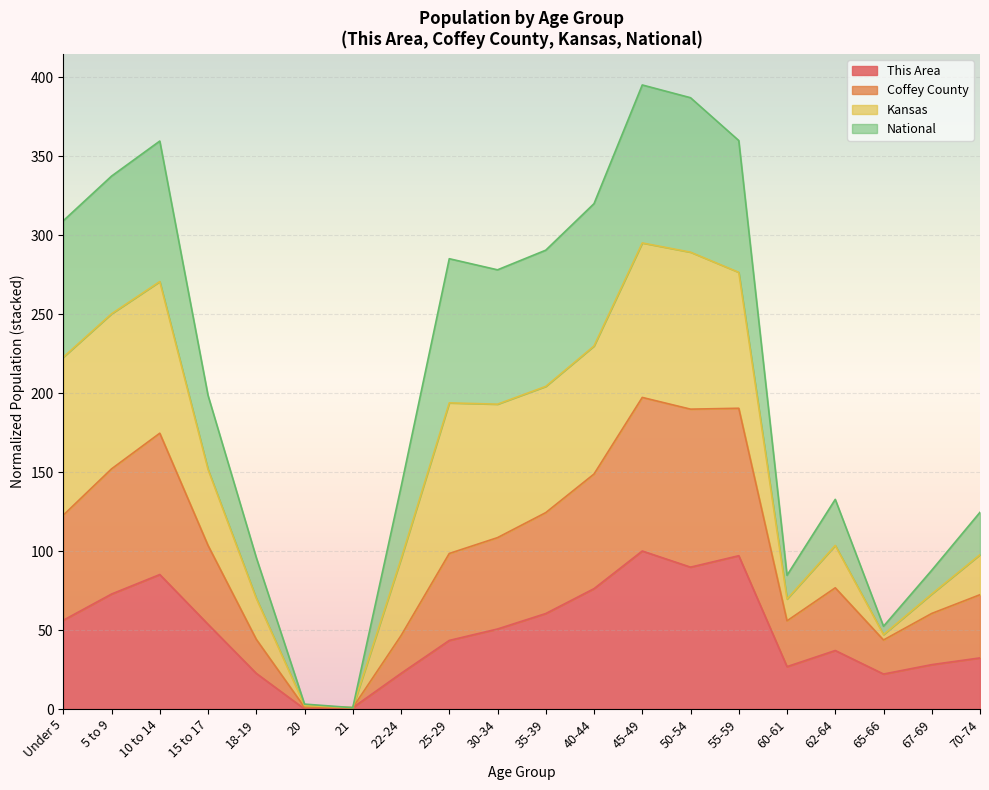

Where is the first local maximum for This Area?

10 to 14